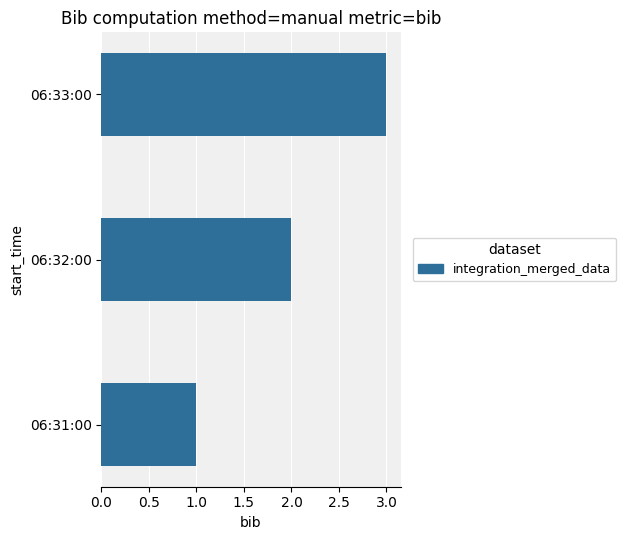

How many categories are shown in the chart?

3